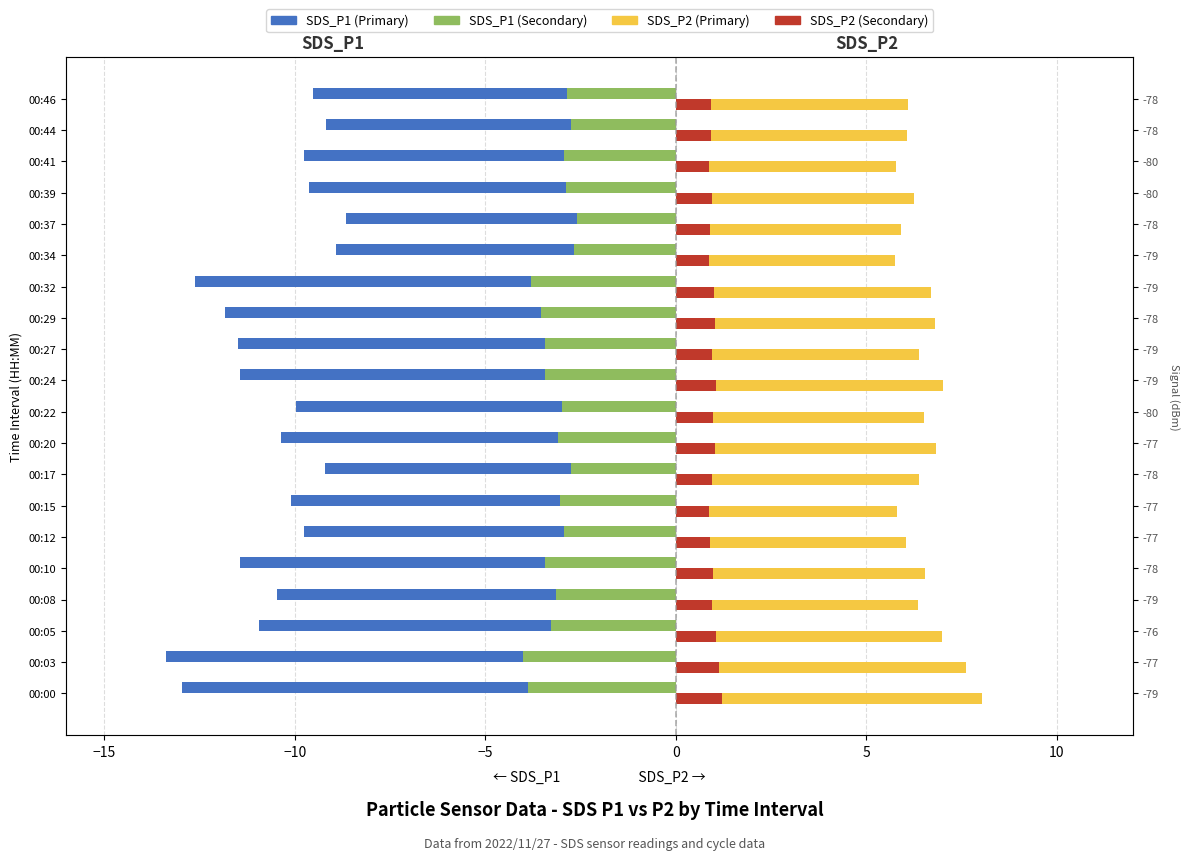

What is the minimum value shown in the chart?

-13.4